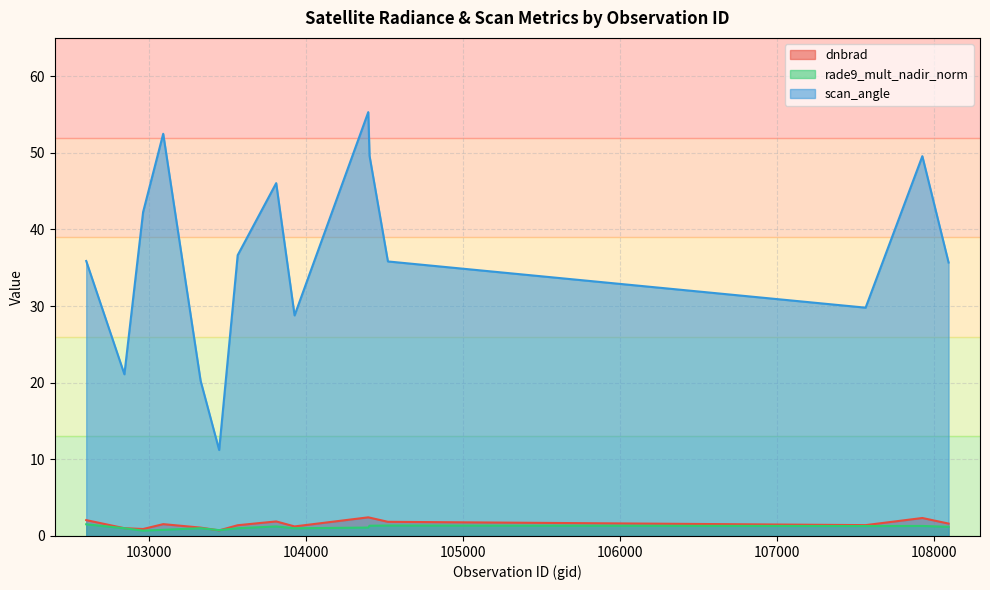

Which has a higher value, 107562 or 103448?

107562